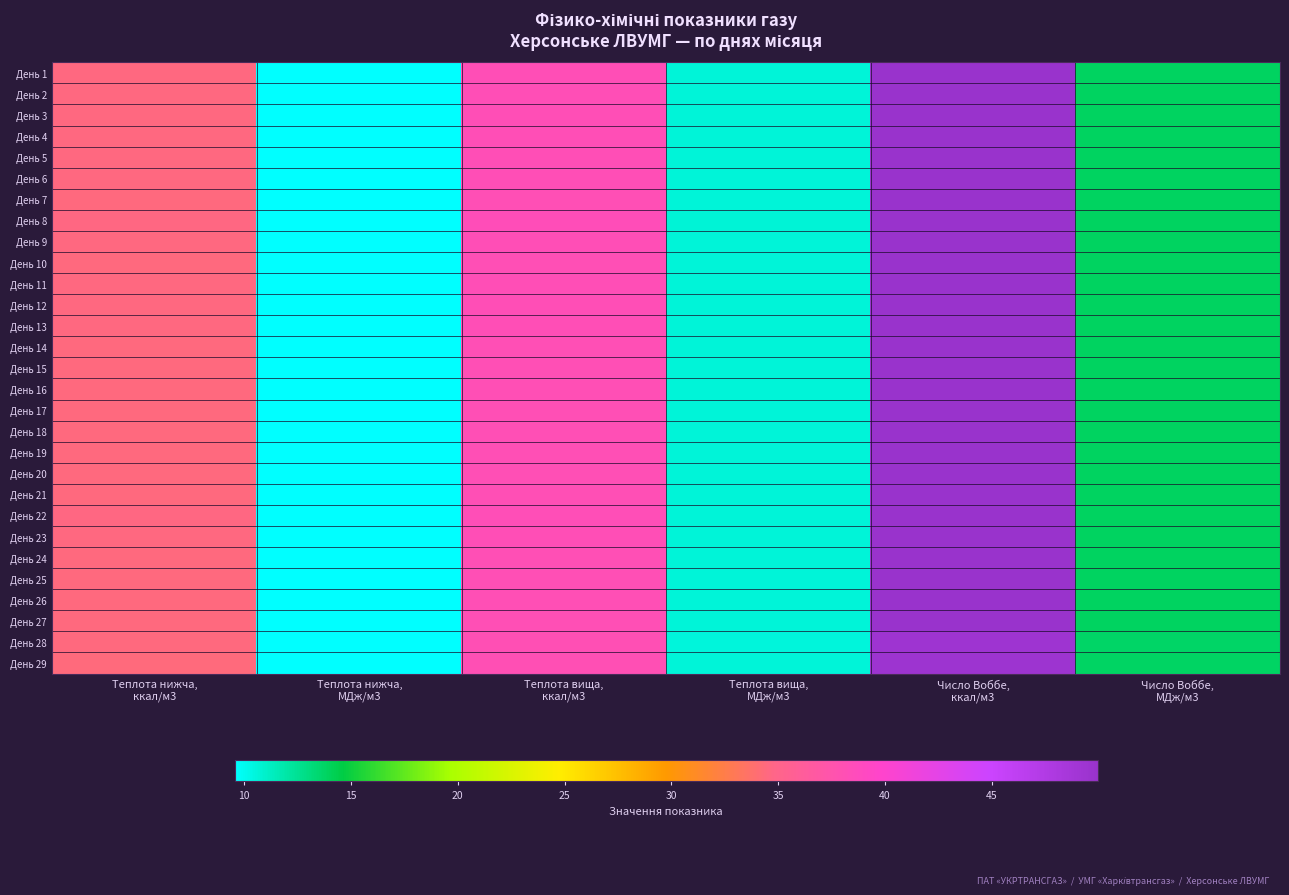

Reading right to left, extract all data points from this chart.

День 1: Число Воббе,
МДж/м3=13.9	Число Воббе,
ккал/м3=49.9	Теплота вища,
МДж/м3=10.6	Теплота вища,
ккал/м3=38.3	Теплота нижча,
МДж/м3=9.6	Теплота нижча,
ккал/м3=34.5
День 2: Число Воббе,
МДж/м3=13.9	Число Воббе,
ккал/м3=49.9	Теплота вища,
МДж/м3=10.6	Теплота вища,
ккал/м3=38.3	Теплота нижча,
МДж/м3=9.6	Теплота нижча,
ккал/м3=34.5
День 3: Число Воббе,
МДж/м3=13.9	Число Воббе,
ккал/м3=49.9	Теплота вища,
МДж/м3=10.6	Теплота вища,
ккал/м3=38.2	Теплота нижча,
МДж/м3=9.6	Теплота нижча,
ккал/м3=34.5
День 4: Число Воббе,
МДж/м3=13.9	Число Воббе,
ккал/м3=49.9	Теплота вища,
МДж/м3=10.6	Теплота вища,
ккал/м3=38.2	Теплота нижча,
МДж/м3=9.6	Теплота нижча,
ккал/м3=34.5
День 5: Число Воббе,
МДж/м3=13.9	Число Воббе,
ккал/м3=49.9	Теплота вища,
МДж/м3=10.6	Теплота вища,
ккал/м3=38.2	Теплота нижча,
МДж/м3=9.6	Теплота нижча,
ккал/м3=34.5
День 6: Число Воббе,
МДж/м3=13.9	Число Воббе,
ккал/м3=49.9	Теплота вища,
МДж/м3=10.6	Теплота вища,
ккал/м3=38.2	Теплота нижча,
МДж/м3=9.6	Теплота нижча,
ккал/м3=34.5
День 7: Число Воббе,
МДж/м3=13.9	Число Воббе,
ккал/м3=49.9	Теплота вища,
МДж/м3=10.6	Теплота вища,
ккал/м3=38.2	Теплота нижча,
МДж/м3=9.6	Теплота нижча,
ккал/м3=34.5
День 8: Число Воббе,
МДж/м3=13.9	Число Воббе,
ккал/м3=50.0	Теплота вища,
МДж/м3=10.7	Теплота вища,
ккал/м3=38.4	Теплота нижча,
МДж/м3=9.6	Теплота нижча,
ккал/м3=34.6
День 9: Число Воббе,
МДж/м3=13.9	Число Воббе,
ккал/м3=49.9	Теплота вища,
МДж/м3=10.6	Теплота вища,
ккал/м3=38.3	Теплота нижча,
МДж/м3=9.6	Теплота нижча,
ккал/м3=34.5
День 10: Число Воббе,
МДж/м3=13.9	Число Воббе,
ккал/м3=49.9	Теплота вища,
МДж/м3=10.6	Теплота вища,
ккал/м3=38.2	Теплота нижча,
МДж/м3=9.6	Теплота нижча,
ккал/м3=34.4
День 11: Число Воббе,
МДж/м3=13.9	Число Воббе,
ккал/м3=49.9	Теплота вища,
МДж/м3=10.6	Теплота вища,
ккал/м3=38.2	Теплота нижча,
МДж/м3=9.6	Теплота нижча,
ккал/м3=34.5
День 12: Число Воббе,
МДж/м3=13.9	Число Воббе,
ккал/м3=50.0	Теплота вища,
МДж/м3=10.6	Теплота вища,
ккал/м3=38.2	Теплота нижча,
МДж/м3=9.6	Теплота нижча,
ккал/м3=34.5
День 13: Число Воббе,
МДж/м3=13.9	Число Воббе,
ккал/м3=50.0	Теплота вища,
МДж/м3=10.6	Теплота вища,
ккал/м3=38.2	Теплота нижча,
МДж/м3=9.6	Теплота нижча,
ккал/м3=34.5
День 14: Число Воббе,
МДж/м3=13.9	Число Воббе,
ккал/м3=49.9	Теплота вища,
МДж/м3=10.6	Теплота вища,
ккал/м3=38.2	Теплота нижча,
МДж/м3=9.6	Теплота нижча,
ккал/м3=34.5
День 15: Число Воббе,
МДж/м3=13.9	Число Воббе,
ккал/м3=49.9	Теплота вища,
МДж/м3=10.6	Теплота вища,
ккал/м3=38.2	Теплота нижча,
МДж/м3=9.6	Теплота нижча,
ккал/м3=34.5
День 16: Число Воббе,
МДж/м3=13.9	Число Воббе,
ккал/м3=49.9	Теплота вища,
МДж/м3=10.6	Теплота вища,
ккал/м3=38.2	Теплота нижча,
МДж/м3=9.6	Теплота нижча,
ккал/м3=34.4
День 17: Число Воббе,
МДж/м3=13.9	Число Воббе,
ккал/м3=49.9	Теплота вища,
МДж/м3=10.6	Теплота вища,
ккал/м3=38.2	Теплота нижча,
МДж/м3=9.6	Теплота нижча,
ккал/м3=34.5
День 18: Число Воббе,
МДж/м3=13.8	Число Воббе,
ккал/м3=49.9	Теплота вища,
МДж/м3=10.6	Теплота вища,
ккал/м3=38.2	Теплота нижча,
МДж/м3=9.6	Теплота нижча,
ккал/м3=34.5
День 19: Число Воббе,
МДж/м3=13.8	Число Воббе,
ккал/м3=49.9	Теплота вища,
МДж/м3=10.6	Теплота вища,
ккал/м3=38.2	Теплота нижча,
МДж/м3=9.6	Теплота нижча,
ккал/м3=34.5
День 20: Число Воббе,
МДж/м3=13.8	Число Воббе,
ккал/м3=49.9	Теплота вища,
МДж/м3=10.6	Теплота вища,
ккал/м3=38.2	Теплота нижча,
МДж/м3=9.6	Теплота нижча,
ккал/м3=34.5
День 21: Число Воббе,
МДж/м3=13.9	Число Воббе,
ккал/м3=49.9	Теплота вища,
МДж/м3=10.6	Теплота вища,
ккал/м3=38.2	Теплота нижча,
МДж/м3=9.6	Теплота нижча,
ккал/м3=34.5
День 22: Число Воббе,
МДж/м3=13.9	Число Воббе,
ккал/м3=49.9	Теплота вища,
МДж/м3=10.6	Теплота вища,
ккал/м3=38.3	Теплота нижча,
МДж/м3=9.6	Теплота нижча,
ккал/м3=34.6
День 23: Число Воббе,
МДж/м3=13.9	Число Воббе,
ккал/м3=49.9	Теплота вища,
МДж/м3=10.6	Теплота вища,
ккал/м3=38.3	Теплота нижча,
МДж/м3=9.6	Теплота нижча,
ккал/м3=34.5
День 24: Число Воббе,
МДж/м3=13.8	Число Воббе,
ккал/м3=49.9	Теплота вища,
МДж/м3=10.6	Теплота вища,
ккал/м3=38.2	Теплота нижча,
МДж/м3=9.6	Теплота нижча,
ккал/м3=34.5
День 25: Число Воббе,
МДж/м3=13.9	Число Воббе,
ккал/м3=49.9	Теплота вища,
МДж/м3=10.6	Теплота вища,
ккал/м3=38.2	Теплота нижча,
МДж/м3=9.6	Теплота нижча,
ккал/м3=34.5
День 26: Число Воббе,
МДж/м3=13.9	Число Воббе,
ккал/м3=49.9	Теплота вища,
МДж/м3=10.6	Теплота вища,
ккал/м3=38.2	Теплота нижча,
МДж/м3=9.6	Теплота нижча,
ккал/м3=34.5
День 27: Число Воббе,
МДж/м3=13.9	Число Воббе,
ккал/м3=49.9	Теплота вища,
МДж/м3=10.6	Теплота вища,
ккал/м3=38.2	Теплота нижча,
МДж/м3=9.6	Теплота нижча,
ккал/м3=34.5
День 28: Число Воббе,
МДж/м3=13.7	Число Воббе,
ккал/м3=49.4	Теплота вища,
МДж/м3=10.6	Теплота вища,
ккал/м3=38.1	Теплота нижча,
МДж/м3=9.6	Теплота нижча,
ккал/м3=34.5
День 29: Число Воббе,
МДж/м3=13.7	Число Воббе,
ккал/м3=49.5	Теплота вища,
МДж/м3=10.6	Теплота вища,
ккал/м3=38.1	Теплота нижча,
МДж/м3=9.6	Теплота нижча,
ккал/м3=34.4